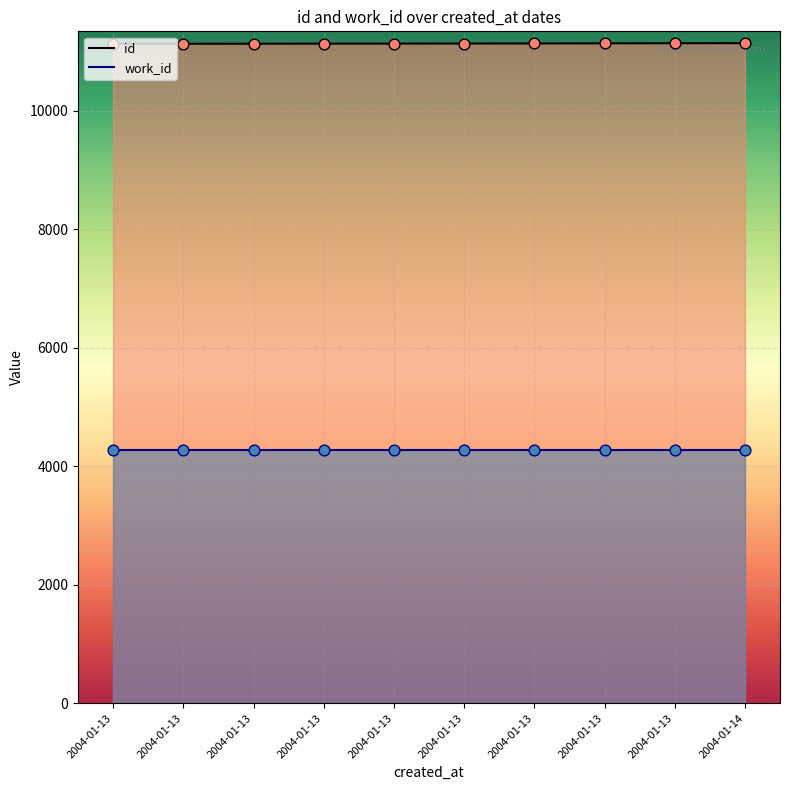

What are all the series names shown in the legend?

id, work_id